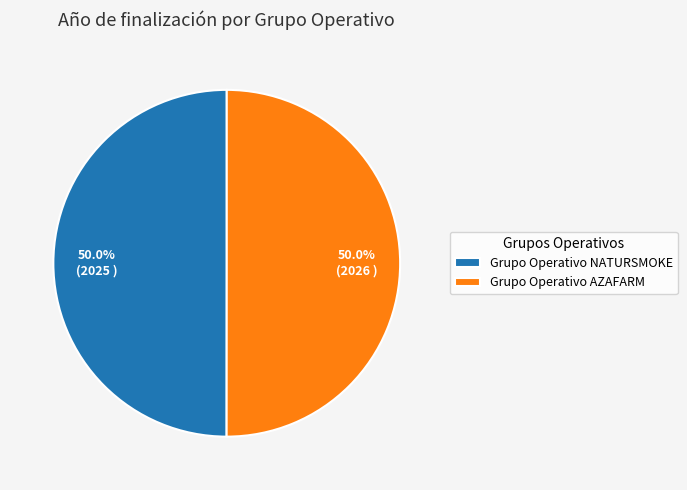

What is the total percentage of Grupo Operativo NATURSMOKE and Grupo Operativo AZAFARM?

100.0%